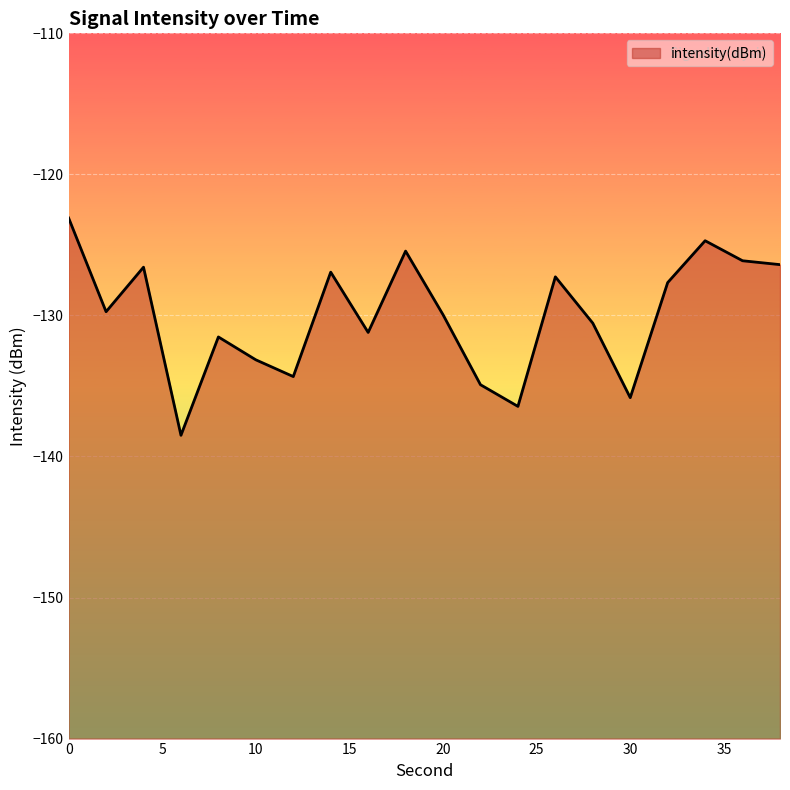

What is the average value?

-130.0